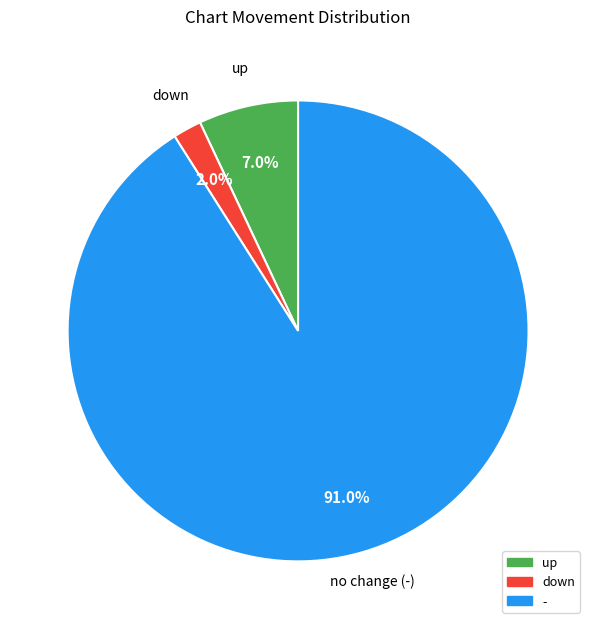

What percentage is the - slice, to the nearest percent?

91%